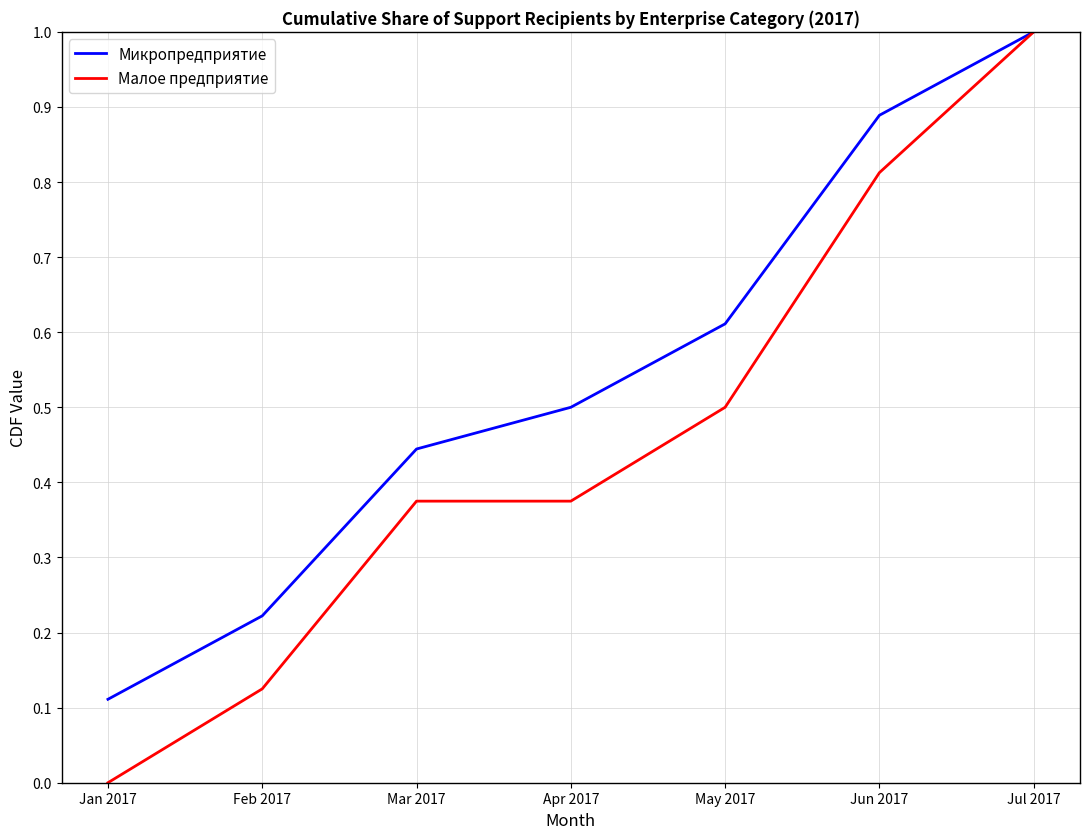

What is the sum of all Микропредприятие values?

3.8